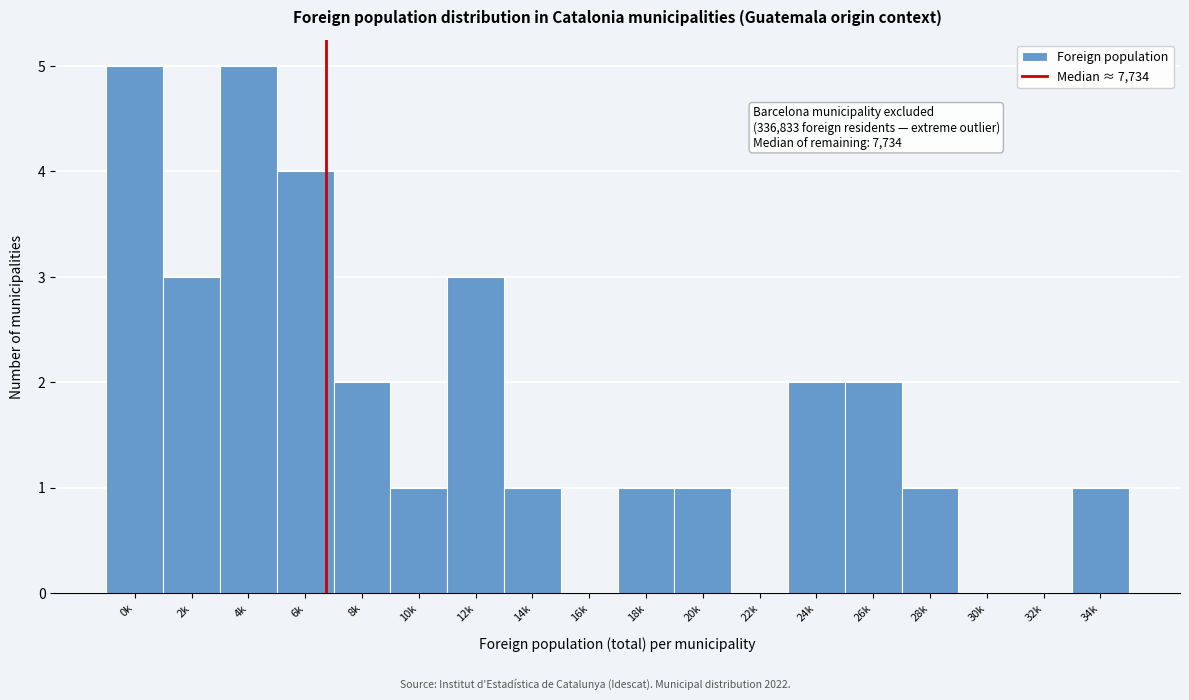

Reading left to right, transcribe all the data shown in this chart.

0k=5	2k=3	4k=5	6k=4	8k=2	10k=1	12k=3	14k=1	16k=0	18k=1	20k=1	22k=0	24k=2	26k=2	28k=1	30k=0	32k=0	34k=1